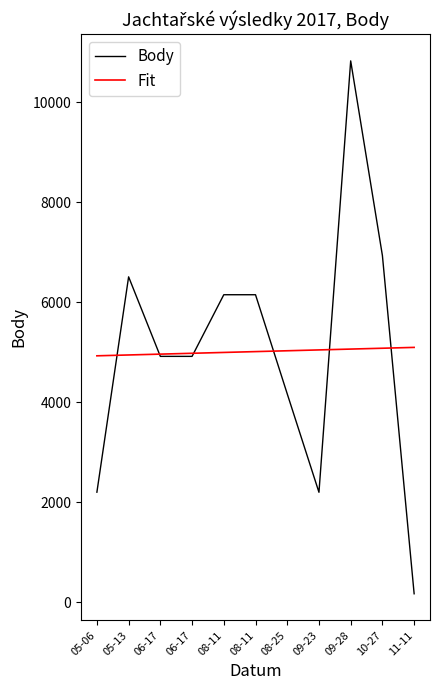

Is the value of Fit at 11-11 greater than the value of Body at 08-25?

Yes